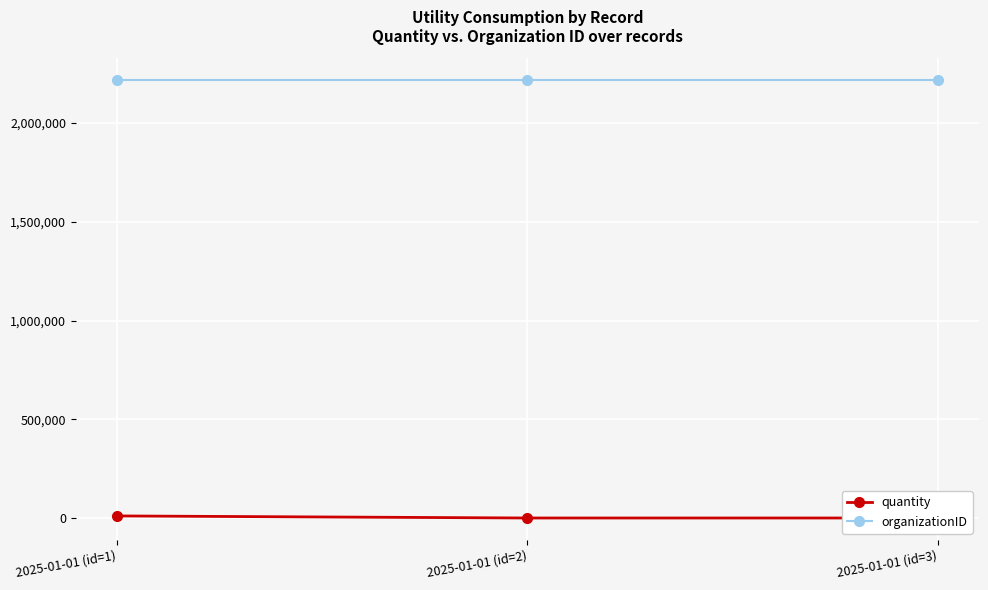

What is the sum of all organizationID values?

6647802